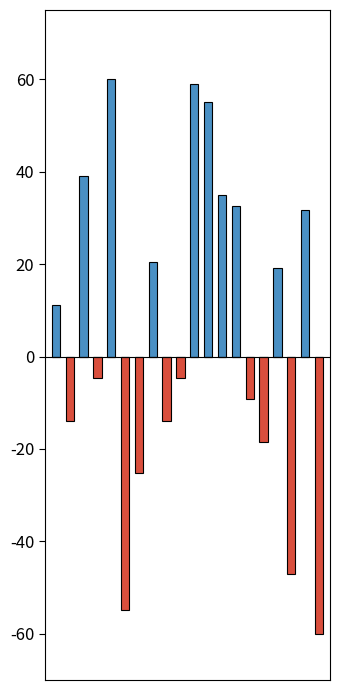

Reading right to left, list all the values displayed in this chart.

Positive: 19=0.0	18=31.8	17=0.0	16=19.2	15=0.0	14=0.0	13=32.7	12=35.0	11=55.1	10=59.0	9=0.0	8=0.0	7=20.4	6=0.0	5=0.0	4=60.0	3=0.0	2=39.1	1=0.0	0=11.1
Negative: 19=-60.0	18=0.0	17=-47.2	16=0.0	15=-18.6	14=-9.2	13=0.0	12=0.0	11=0.0	10=0.0	9=-4.6	8=-14.0	7=0.0	6=-25.3	5=-54.8	4=0.0	3=-4.6	2=0.0	1=-14.1	0=0.0